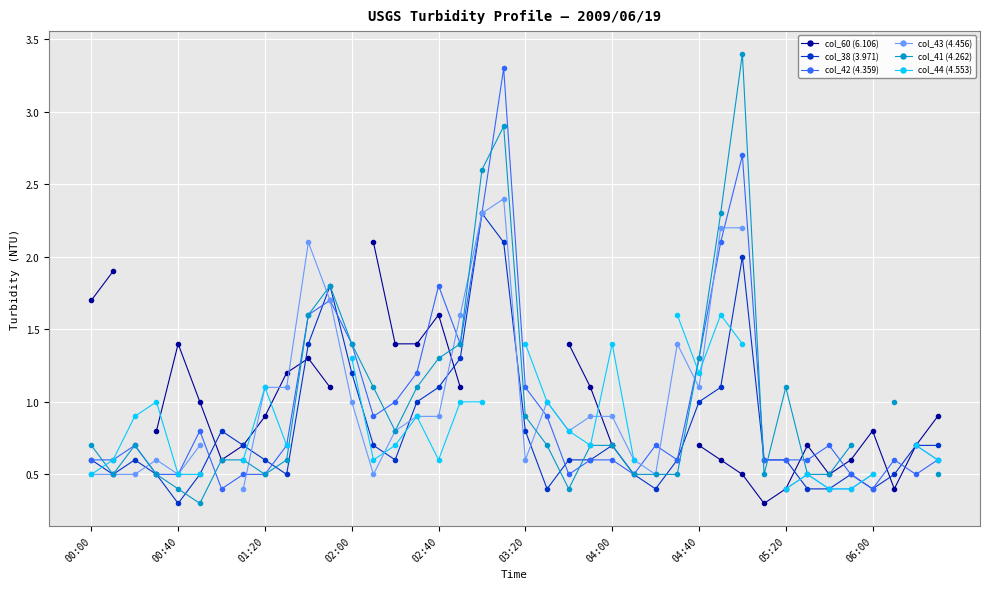

What is the lowest value of the col_60 (6.106) series?

0.3